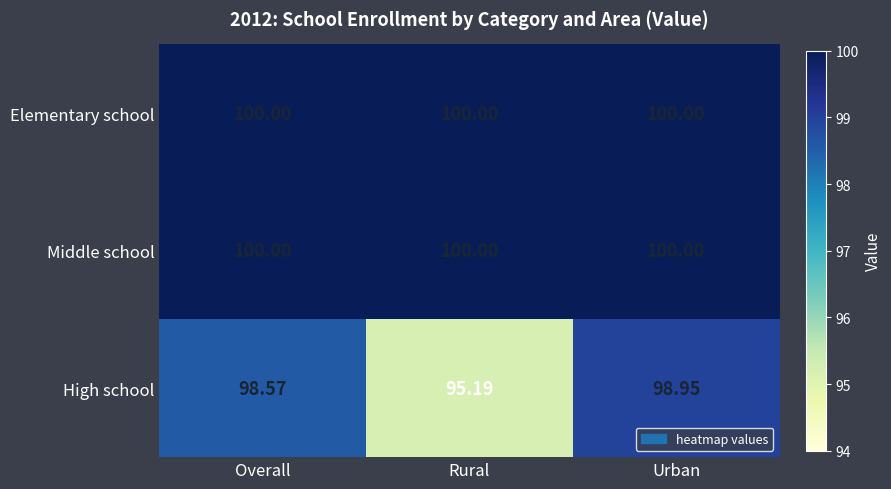

Which series has the widest spread of values?

High school